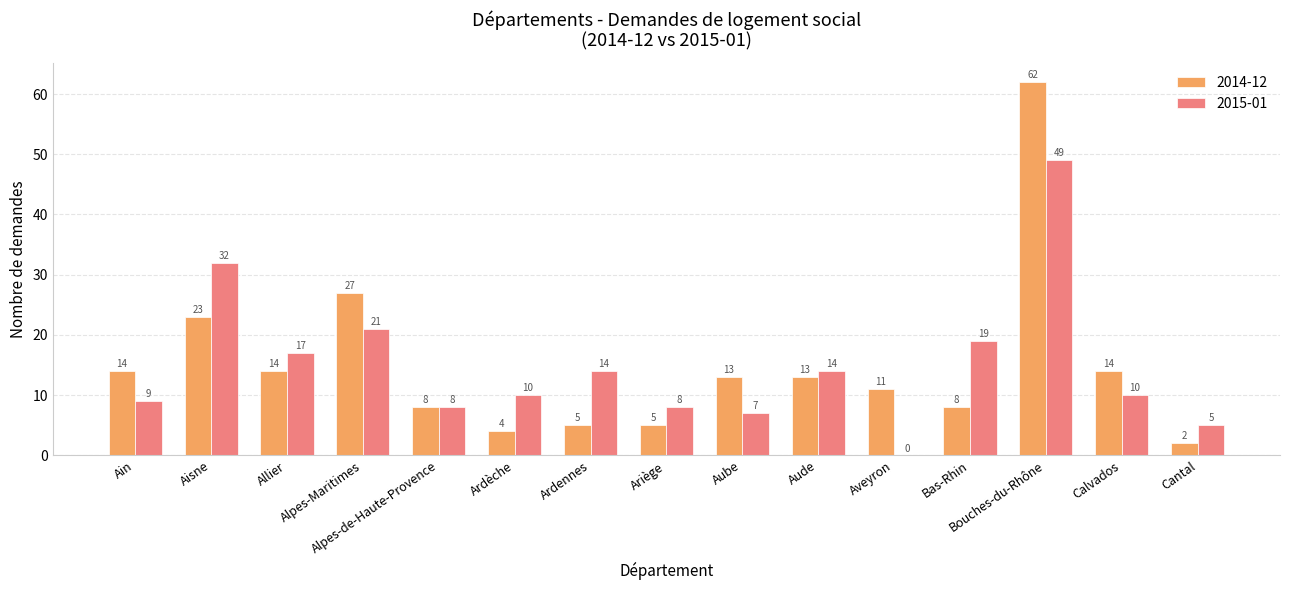

How many data points does each series have?

15